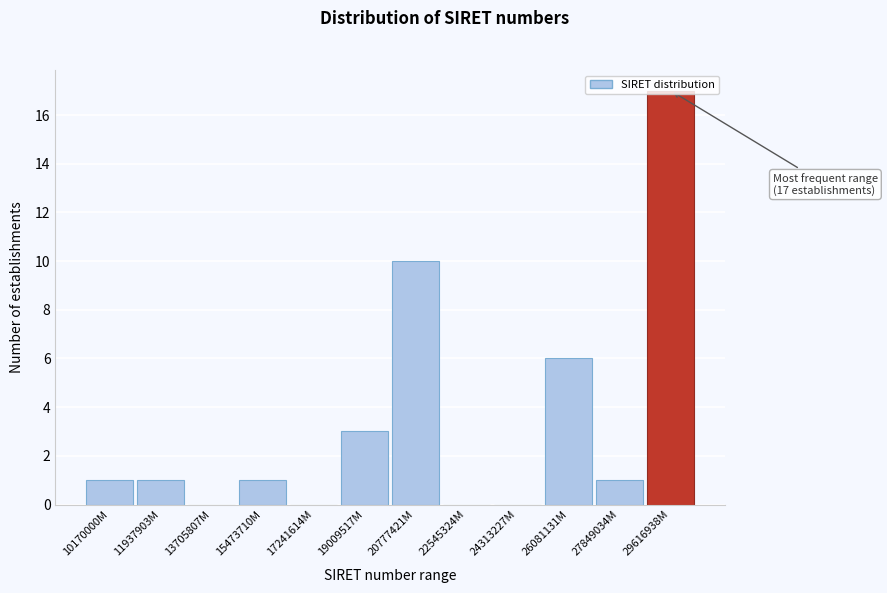

The value at 10170000M is 1. True or false?

True